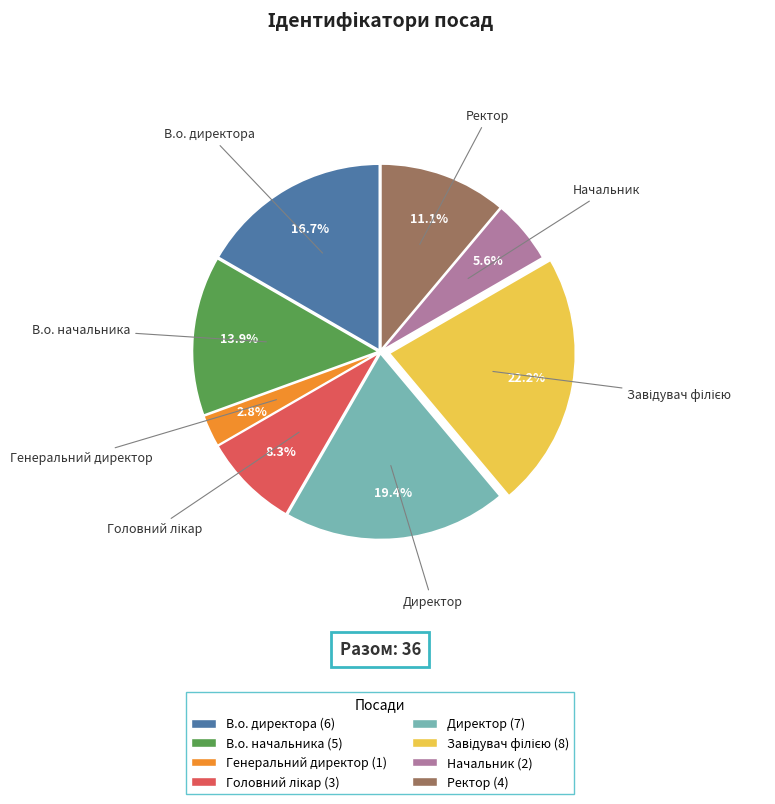

To the nearest percent, what is the difference between the largest and smallest slice percentages?

19%